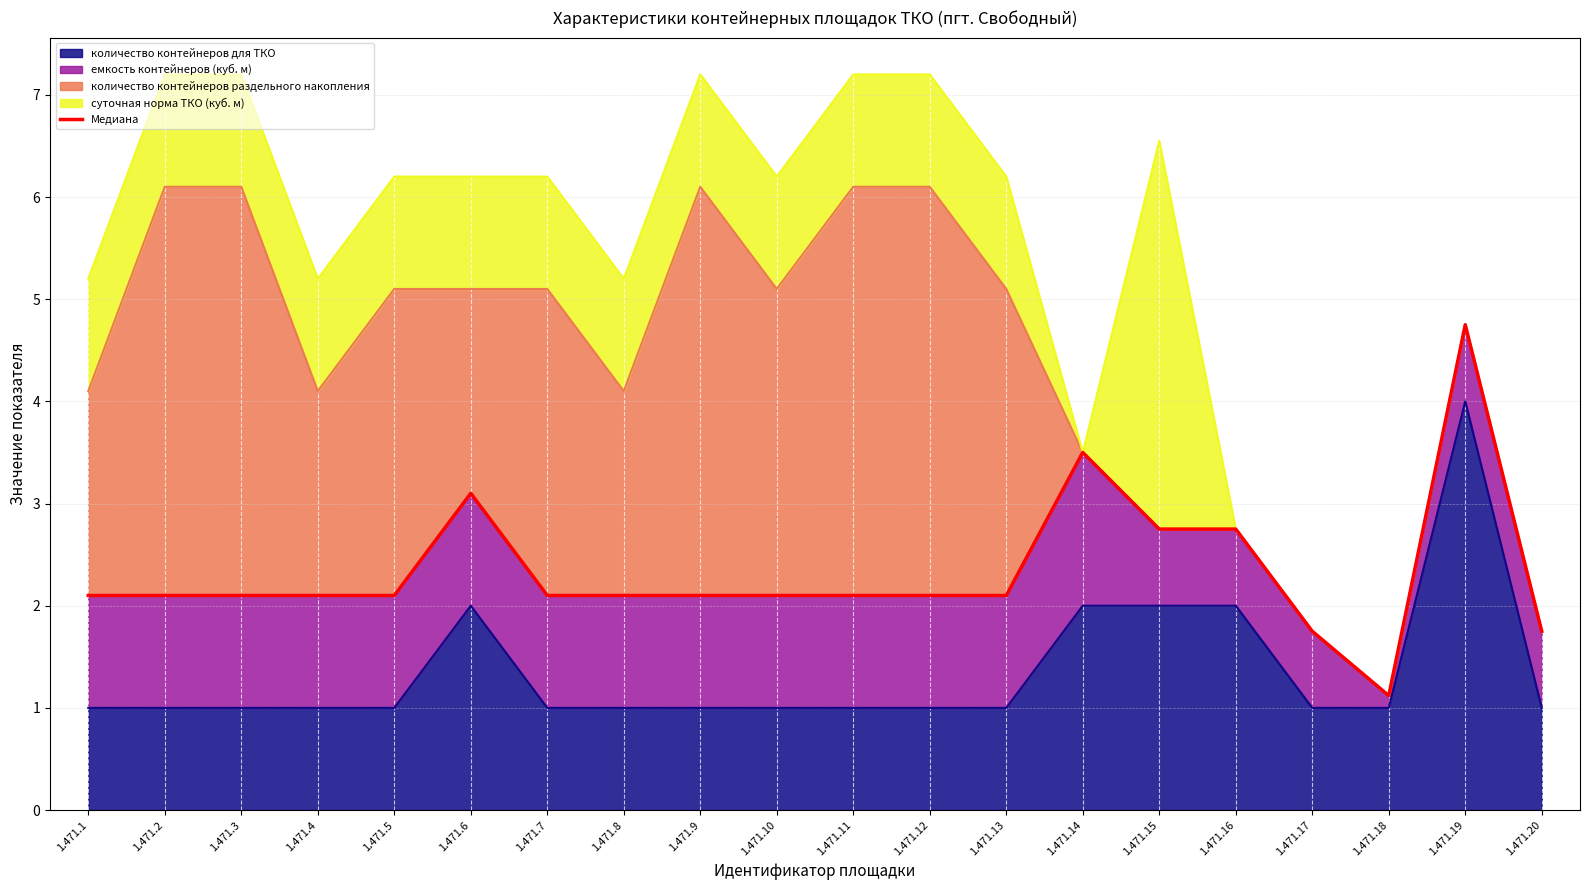

List the labels in order of value, smallest first.

1.471.18, 1.471.17, 1.471.20, 1.471.1, 1.471.2, 1.471.3, 1.471.4, 1.471.5, 1.471.7, 1.471.8, 1.471.9, 1.471.10, 1.471.11, 1.471.12, 1.471.13, 1.471.15, 1.471.16, 1.471.6, 1.471.14, 1.471.19